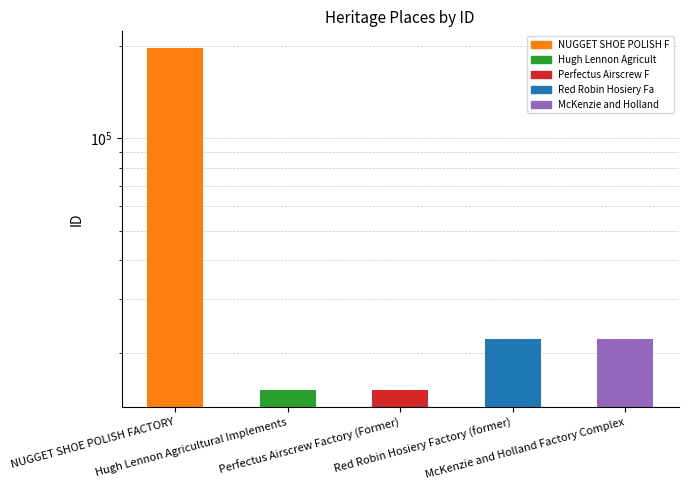

What is the smallest value displayed?

15085